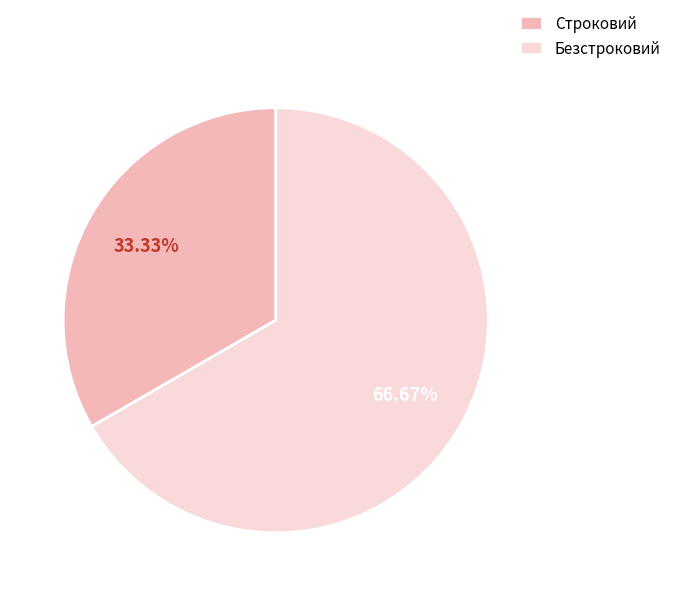

What is the ratio of the value at Безстроковий to the value at Строковий?

2.0